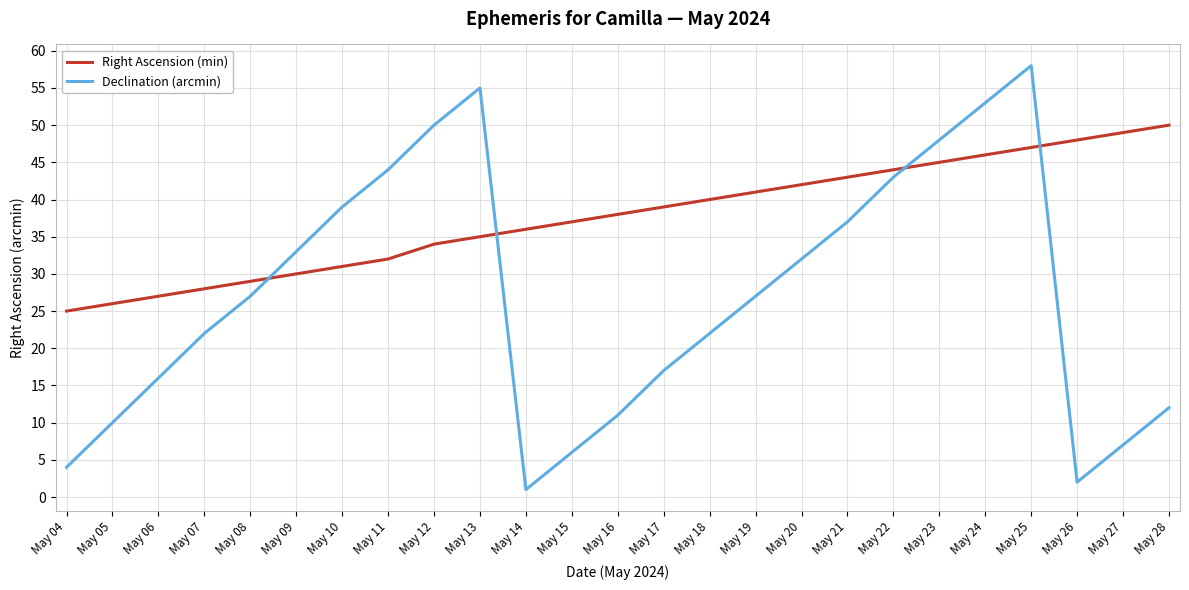

What is the total value across all series at May 26?

50